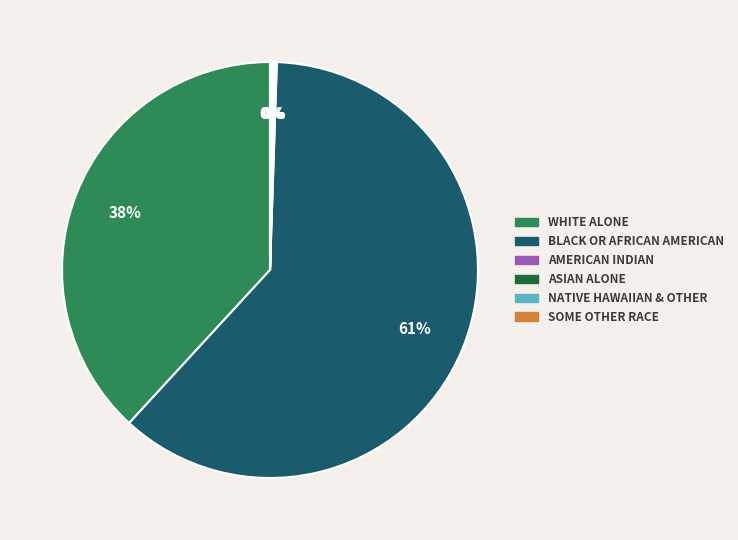

Is WHITE ALONE the majority of the pie?

No